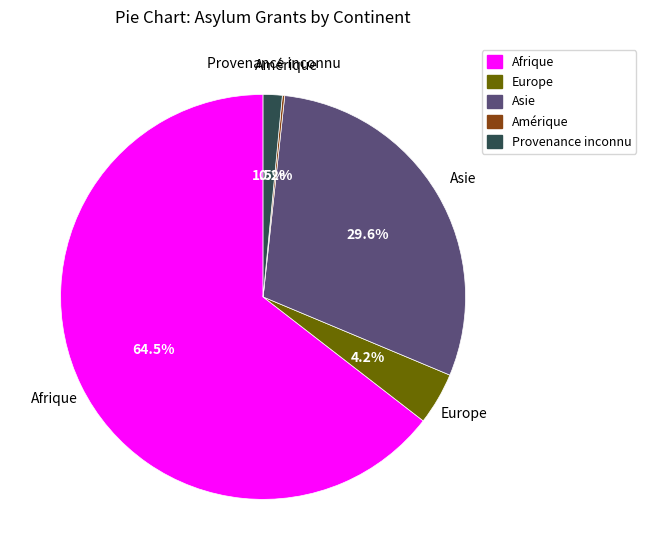

What portion of the pie excludes Afrique?

35.5%